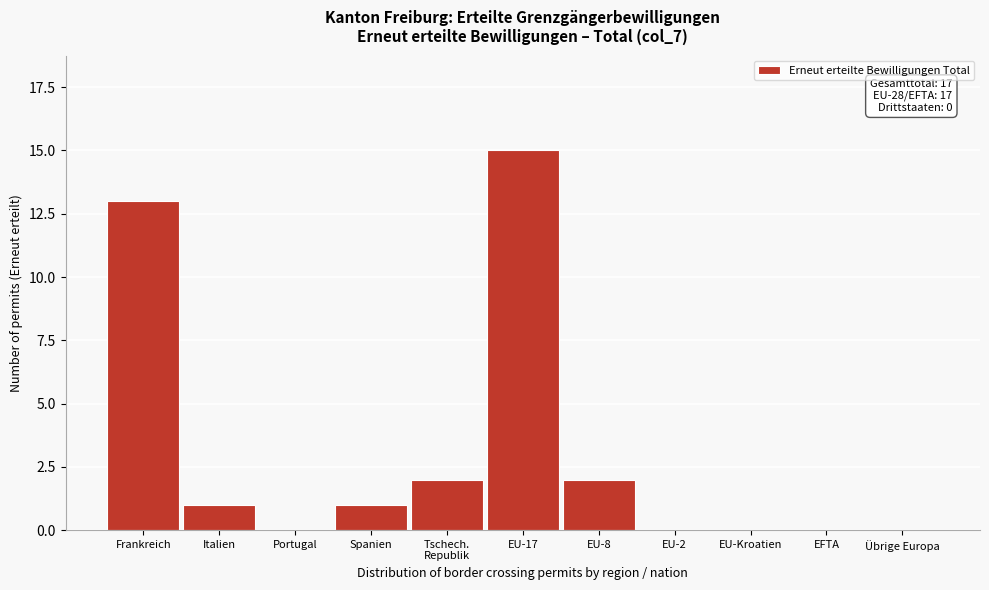

What is the change in value from EU-17 to EU-Kroatien?

-15